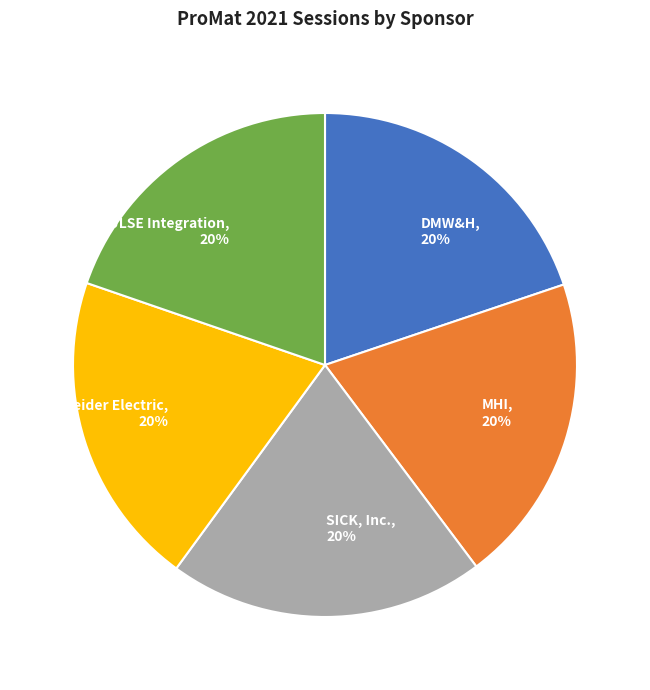

Approximately how many times larger is the value at PULSE Integration compared to DMW&H?

1.0